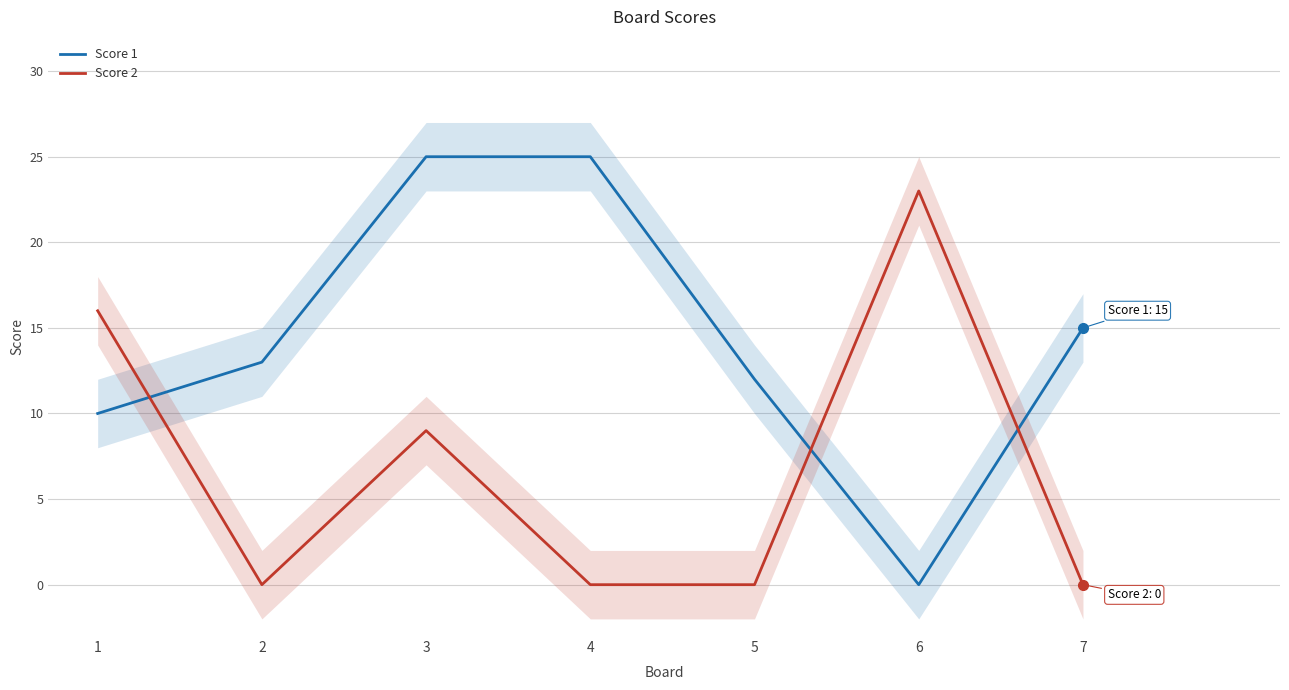

Where is the first local maximum for Score 2?

3